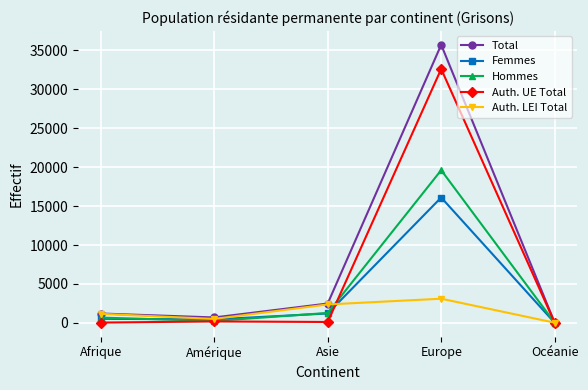

The value of Hommes at Europe is 19616. True or false?

True